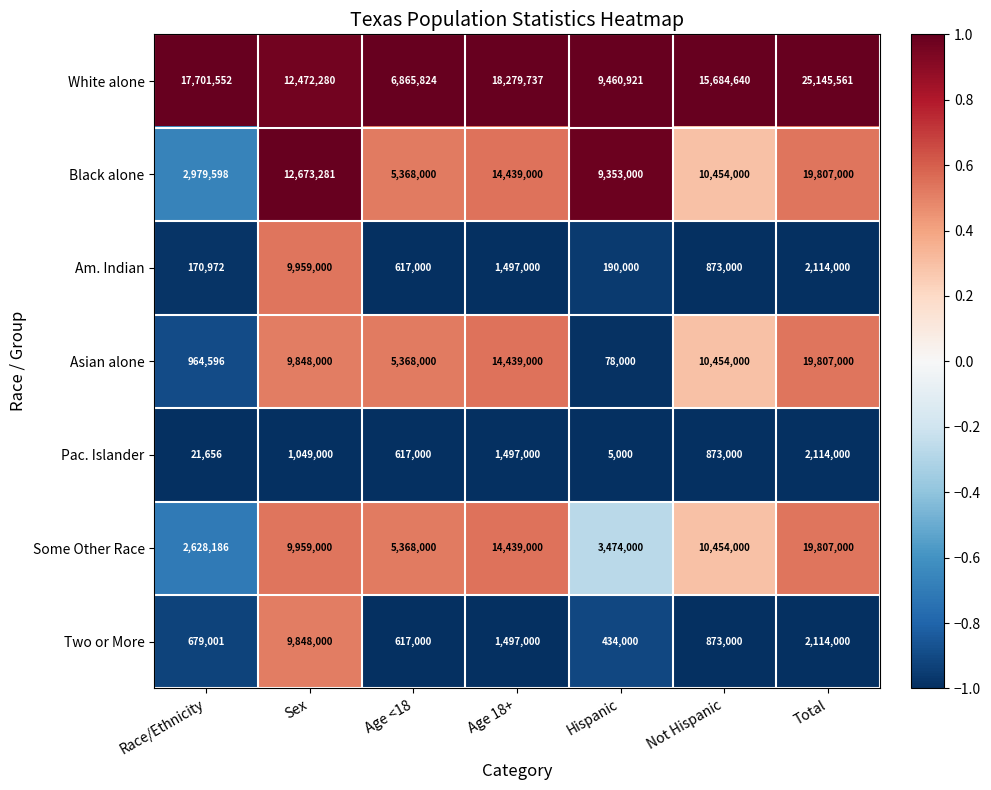

Rank the categories by White alone value from highest to lowest.

Total, Age 18+, Race/Ethnicity, Not Hispanic, Sex, Hispanic, Age <18